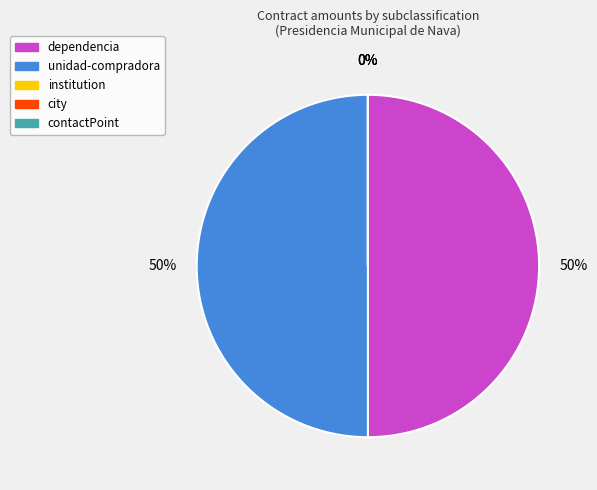

Is it true that unidad-compradora is 50% of the pie?

True